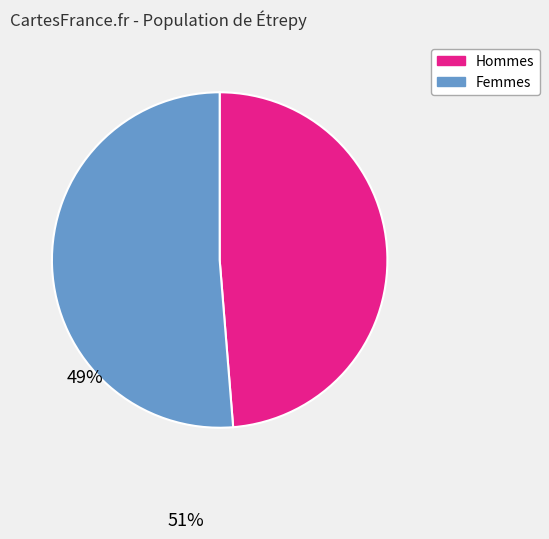

Does any single category account for the majority?

Yes